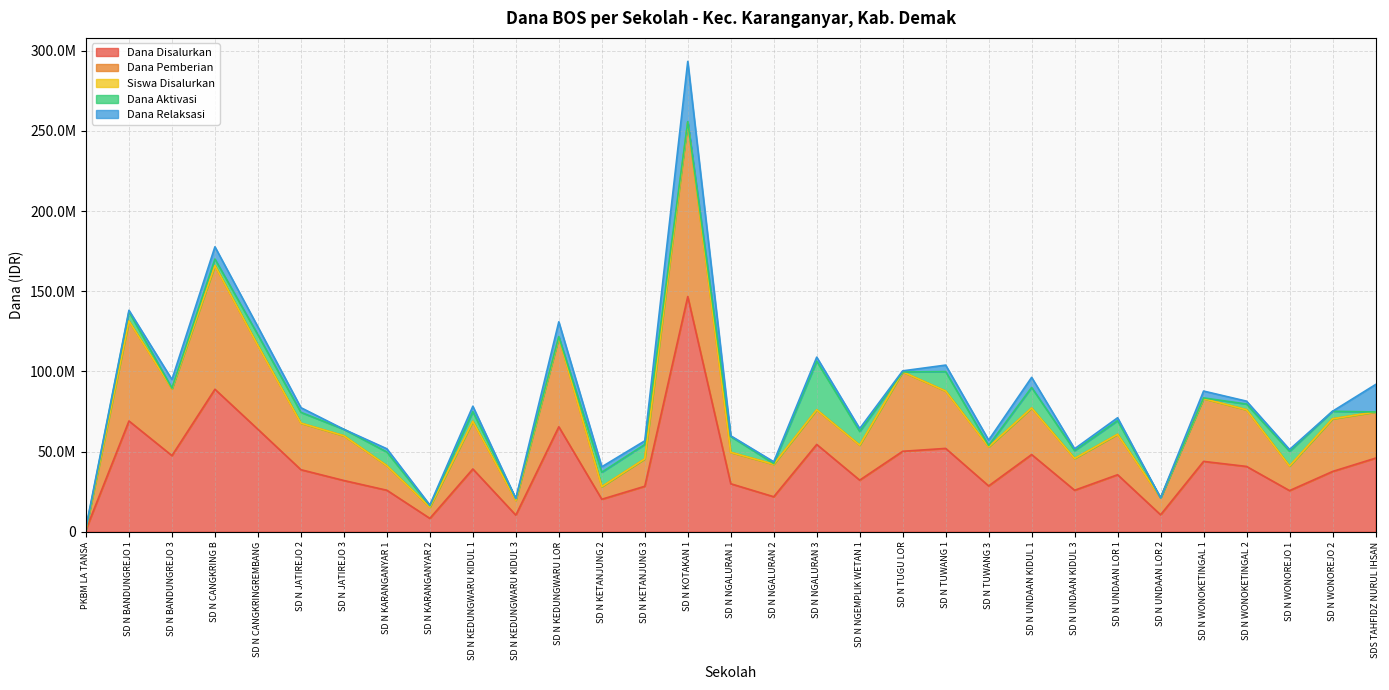

Does the chart have visible grid lines?

Yes